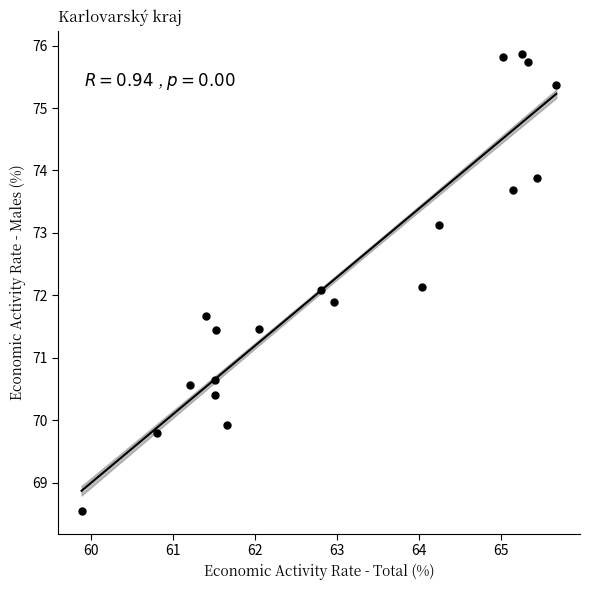

What is the range of Y values (max minus min)?

7.3